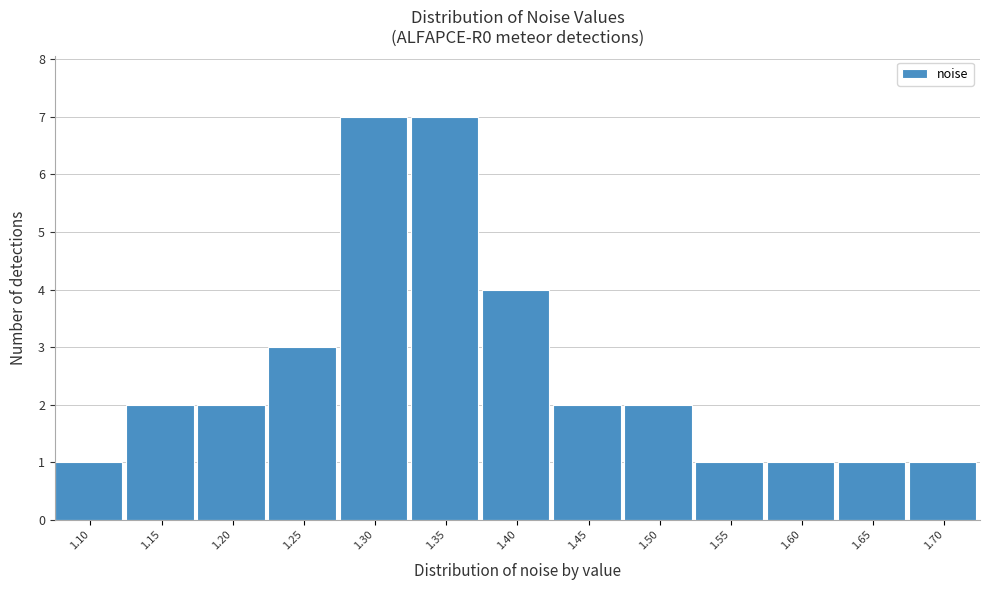

Reading left to right, extract all data points from this chart.

1.10=1	1.15=2	1.20=2	1.25=3	1.30=7	1.35=7	1.40=4	1.45=2	1.50=2	1.55=1	1.60=1	1.65=1	1.70=1